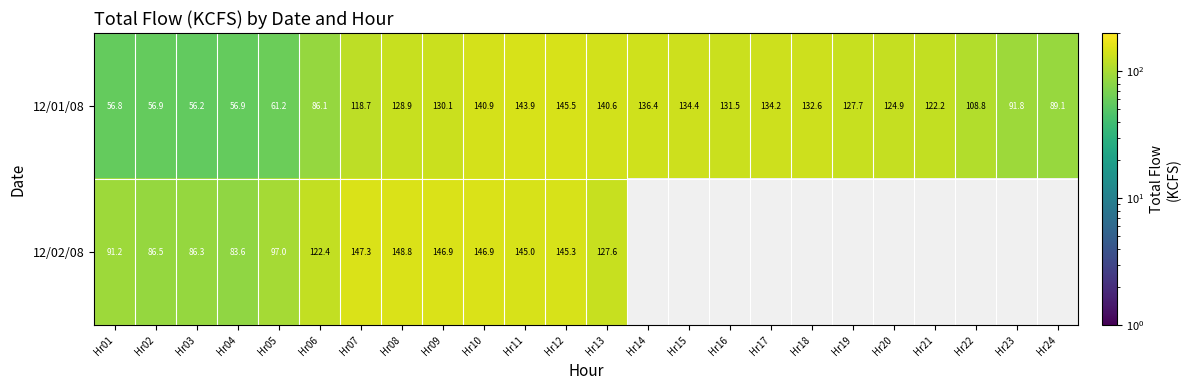

What is the average value of the 12/01/08 series?

110.7